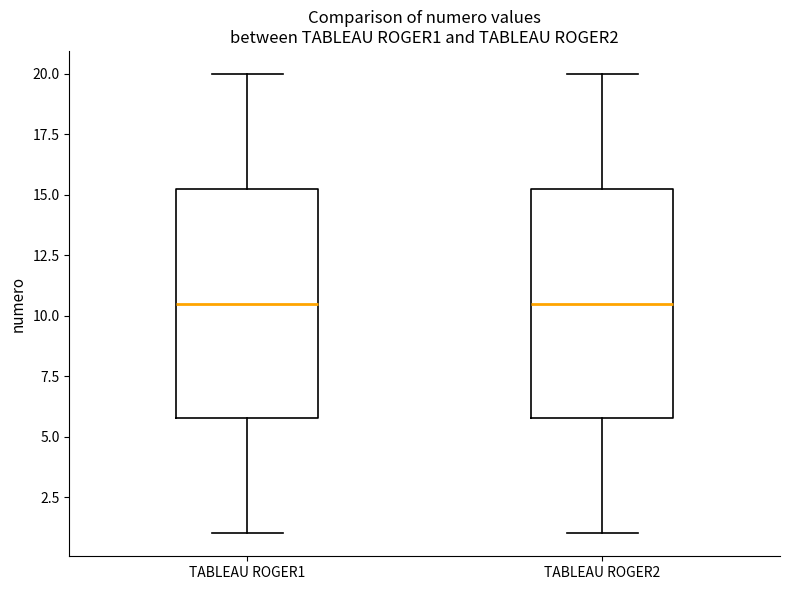

Reading left to right, transcribe this box plot: for each box, give where its median line is, the range the box spans, and where its two whiskers end, as read against the y-axis. The values are not printed on the chart, so give them approximately, as read against the axis.

TABLEAU ROGER1: median 10.5, box 6.0 to 15.5, whiskers 1.0 to 20.0
TABLEAU ROGER2: median 10.5, box 6.0 to 15.5, whiskers 1.0 to 20.0